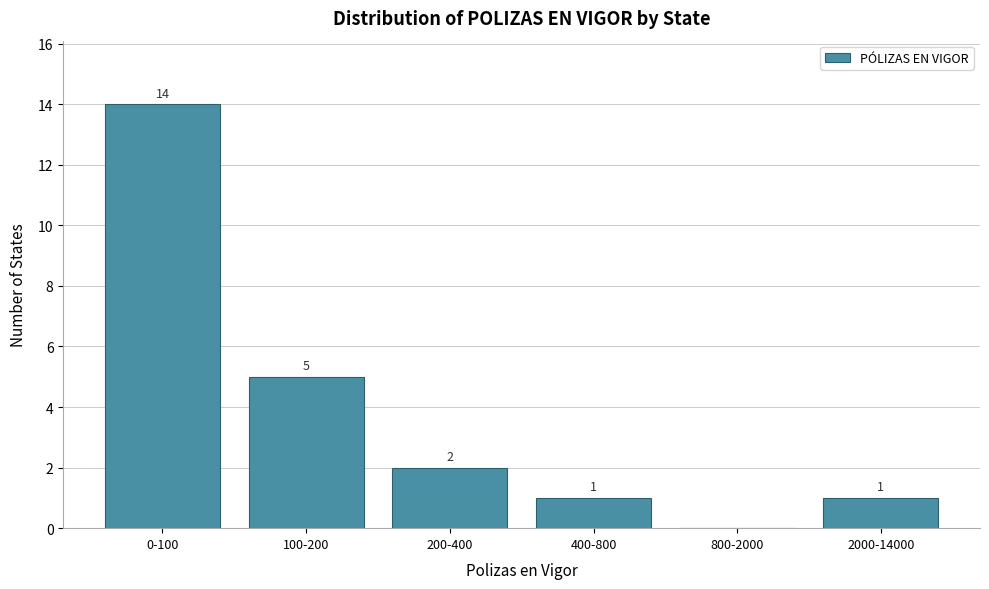

Reading left to right, transcribe all the data shown in this chart.

0-100=14	100-200=5	200-400=2	400-800=1	800-2000=0	2000-14000=1